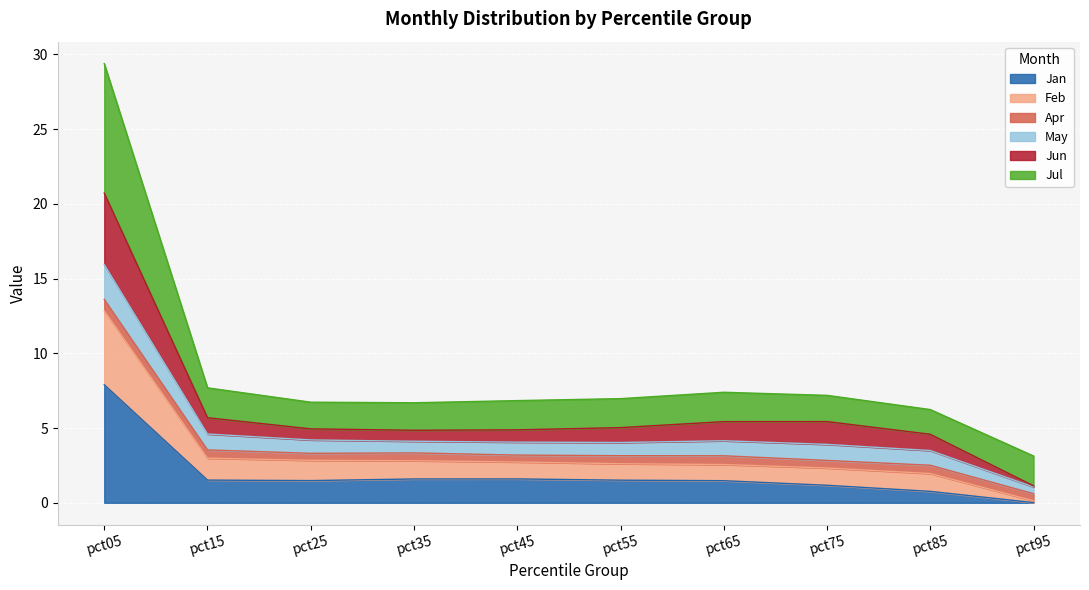

At which category does Feb reach its first local valley?

pct55